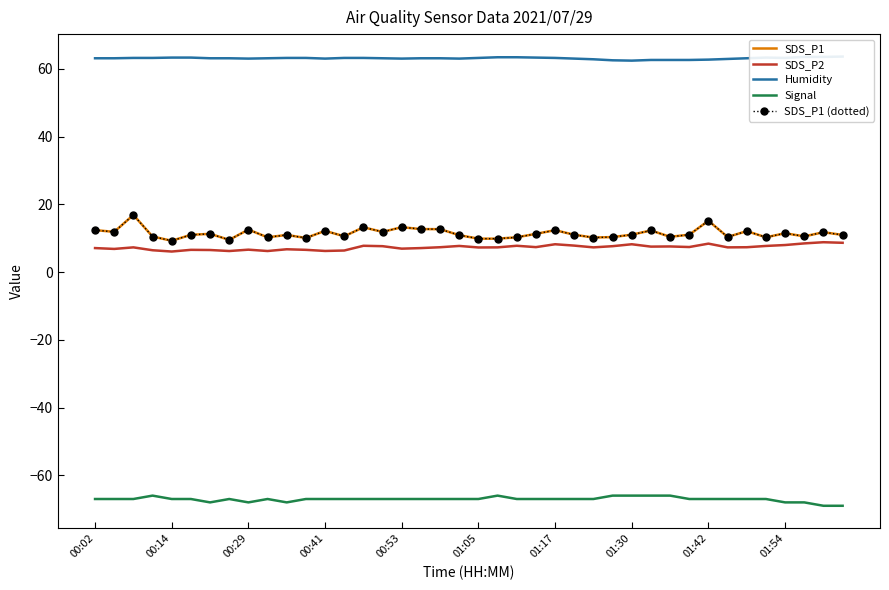

True or false: Signal and SDS_P1 intersect in this chart.

False